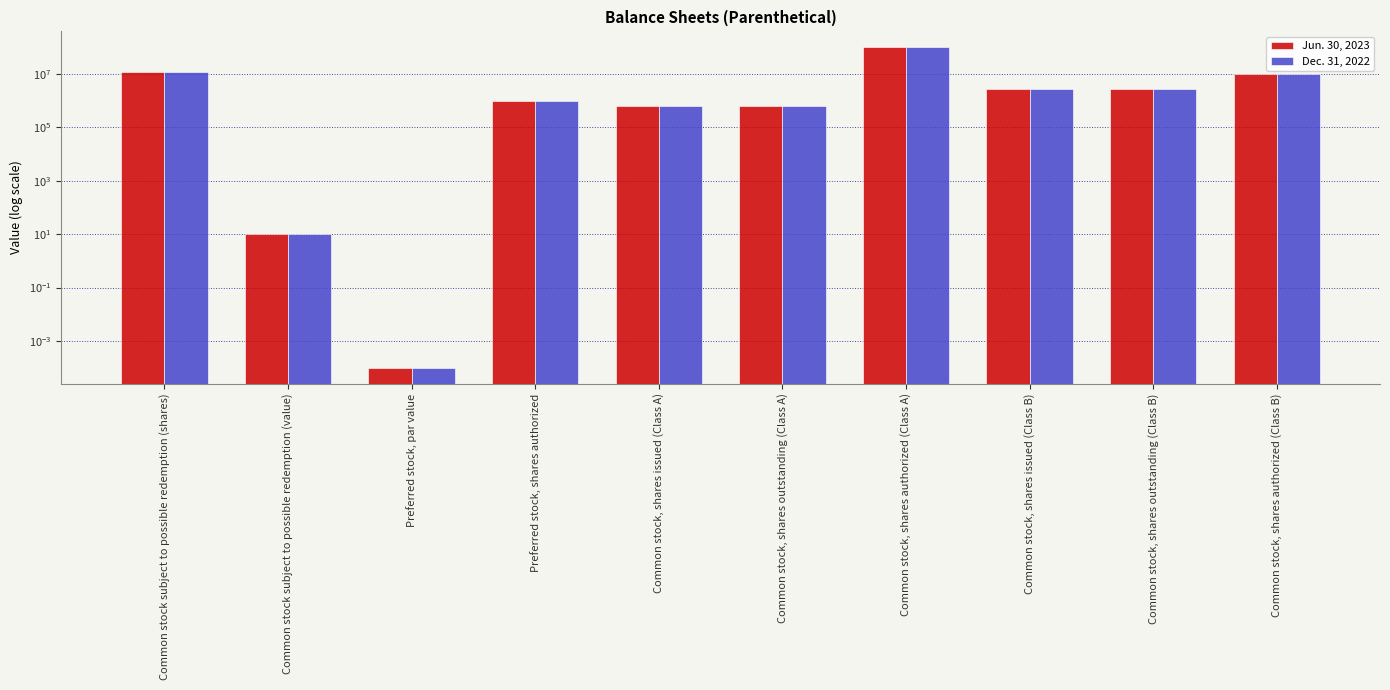

Which category has the lowest value in the Jun. 30, 2023 series?

Preferred stock, par value